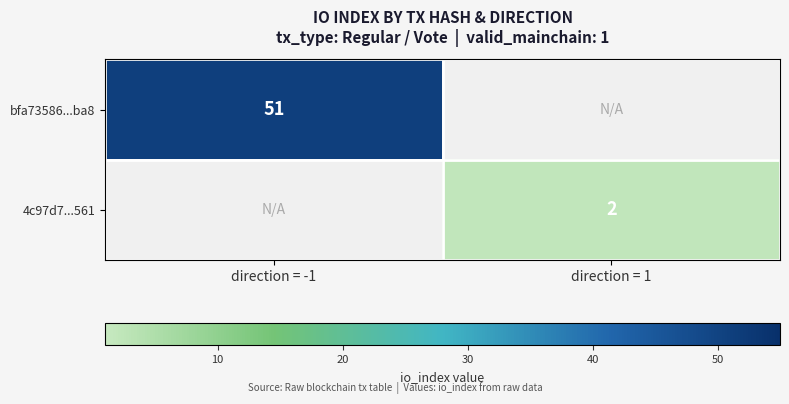

Which label corresponds to the smallest value in the chart?

direction = 1